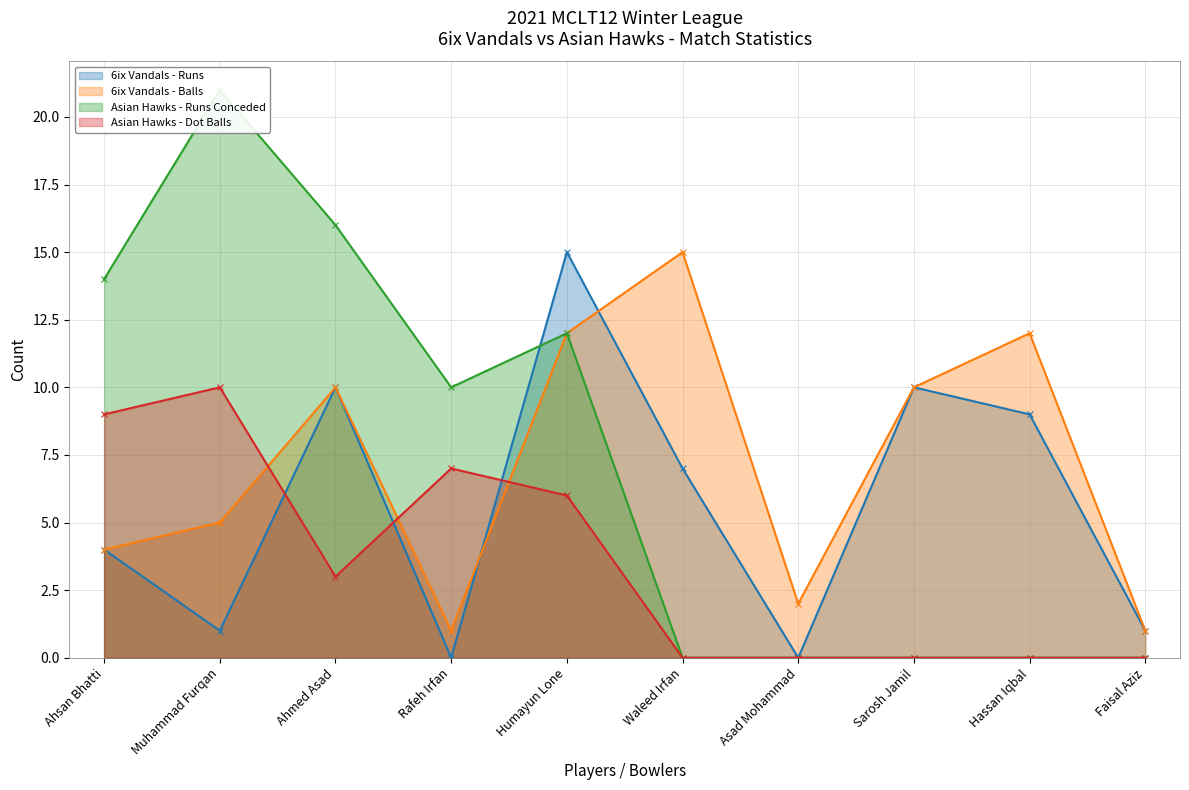

What position from the right is Waleed Irfan?

5